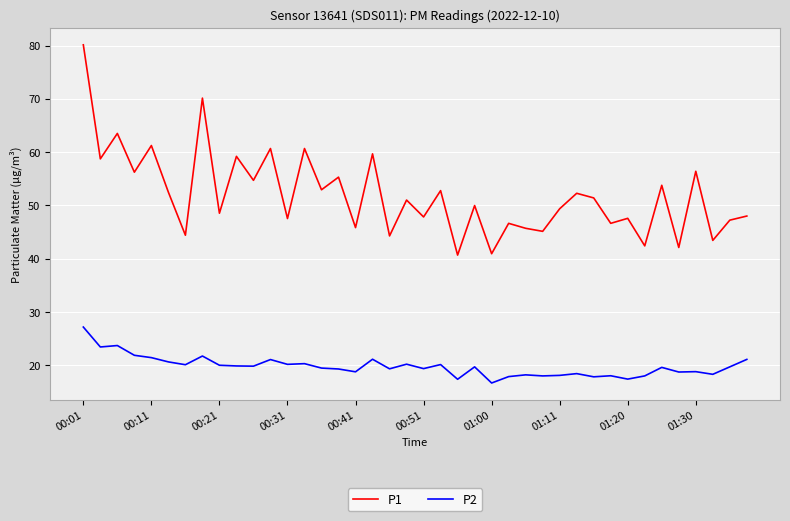

True or false: P2 has more than 2 interior local peaks.

True